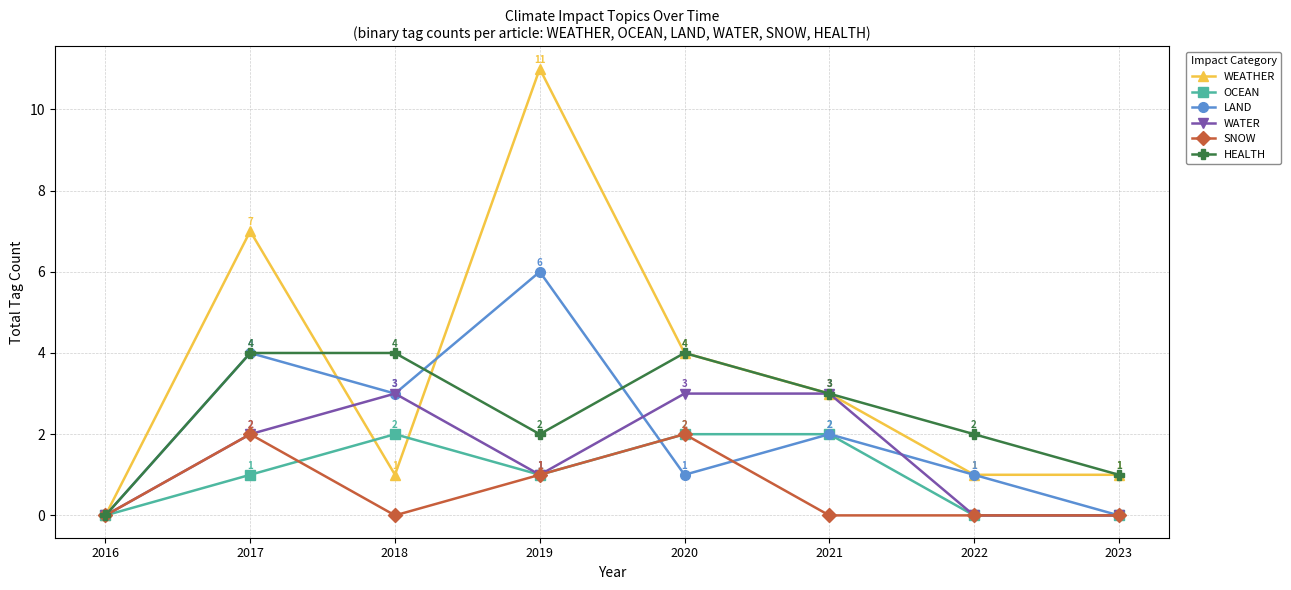

How many values in LAND are above zero?

6